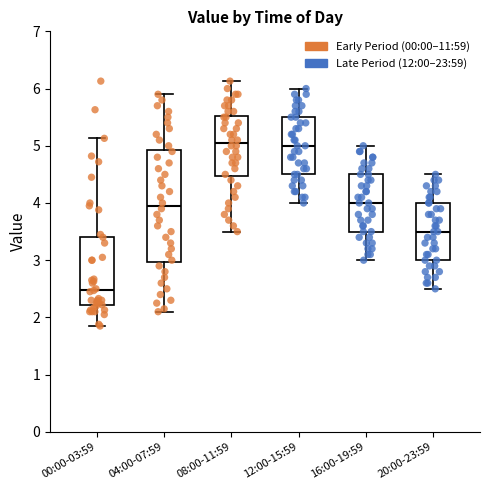

Reading left to right, transcribe this box plot: for each box, give where its median line is, the range the box spans, and where its two whiskers end, as read against the y-axis. The values are not printed on the chart, so give them approximately, as read against the axis.

00:00-03:59: median 2.5, box 2.2 to 3.4, whiskers 1.9 to 5.1
04:00-07:59: median 4.0, box 3.0 to 4.9, whiskers 2.1 to 5.9
08:00-11:59: median 5.1, box 4.5 to 5.5, whiskers 3.5 to 6.1
12:00-15:59: median 5.0, box 4.5 to 5.5, whiskers 4.0 to 6.0
16:00-19:59: median 4.0, box 3.5 to 4.5, whiskers 3.0 to 5.0
20:00-23:59: median 3.5, box 3.0 to 4.0, whiskers 2.5 to 4.5